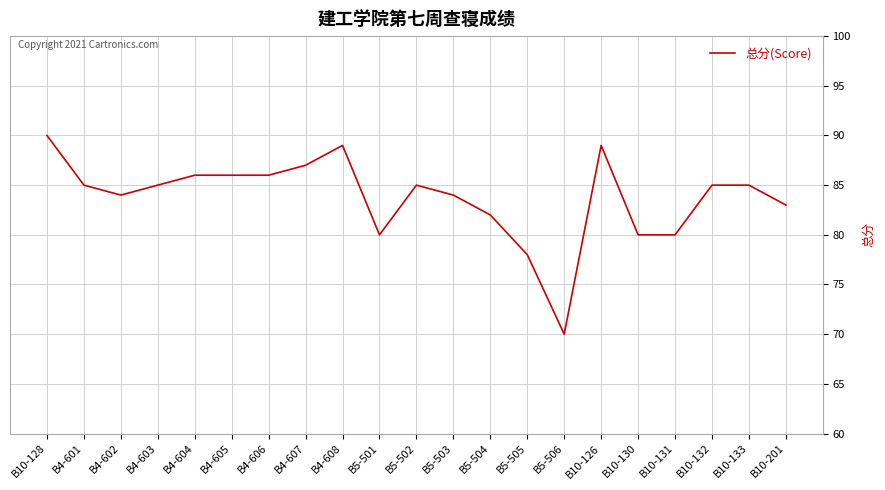

What is the maximum value shown in the chart?

90